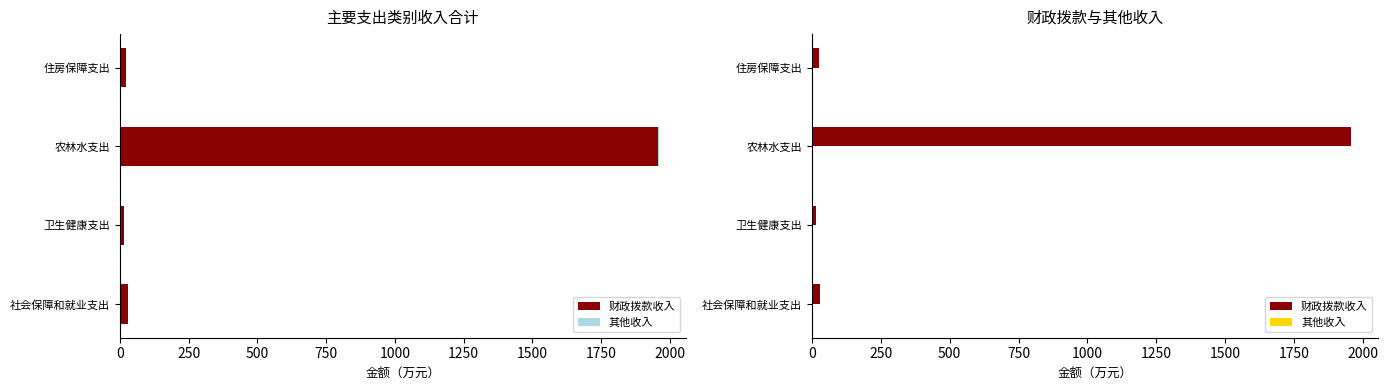

What is the value of the 其他收入 bar at the 3rd from the left?

2.0